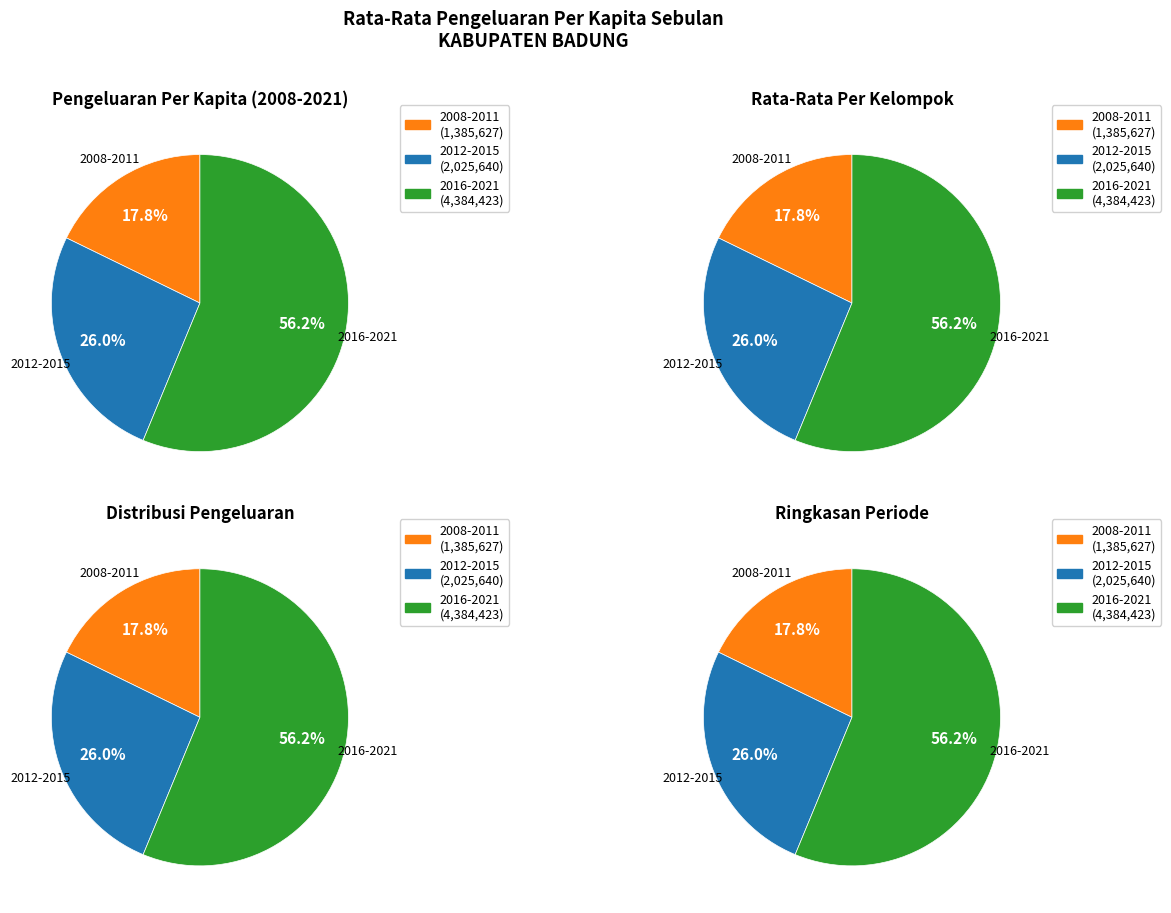

Between Tahun 2011 and Tahun 2012, which is larger?

Tahun 2012